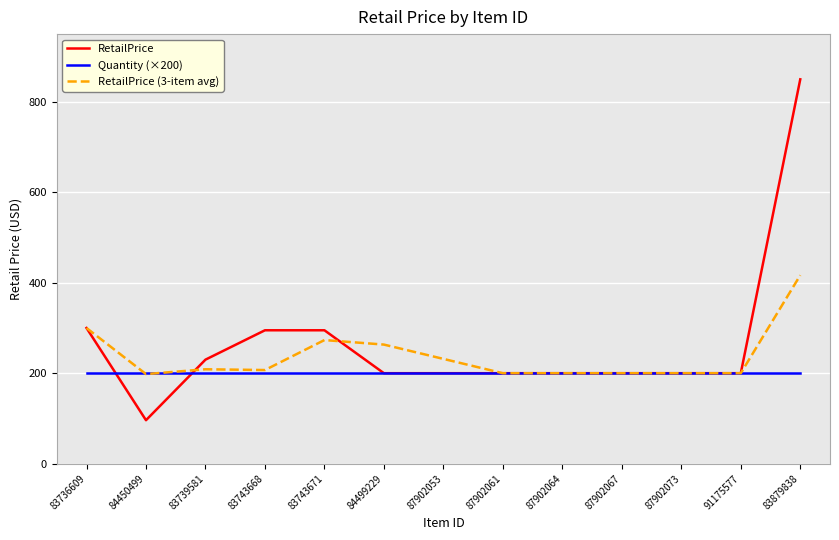

At which label is RetailPrice (3-item avg) closest to 307?

83736609